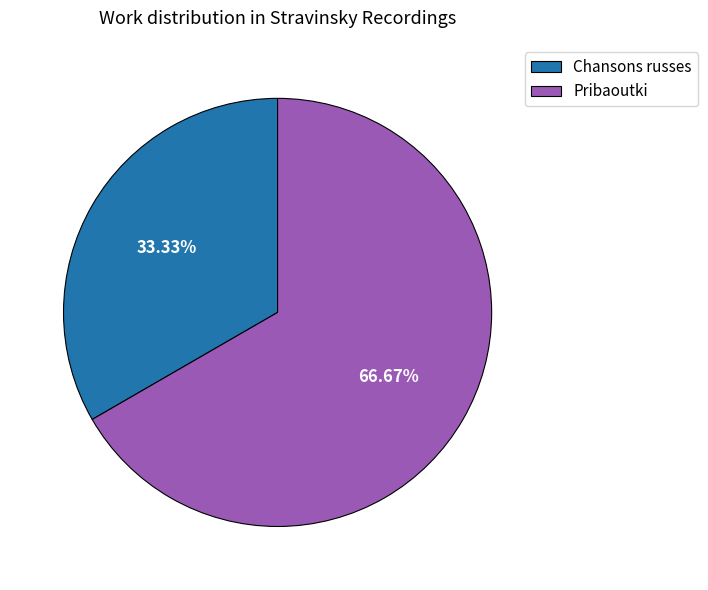

To the nearest percent, what is the difference between the largest and smallest slice percentages?

33%